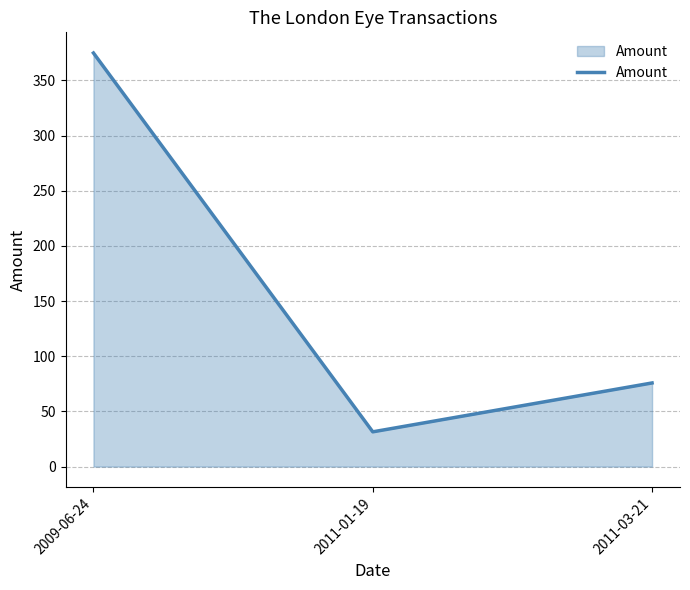

The chart shows a value of 75.8 at 2011-03-21. True or false?

True